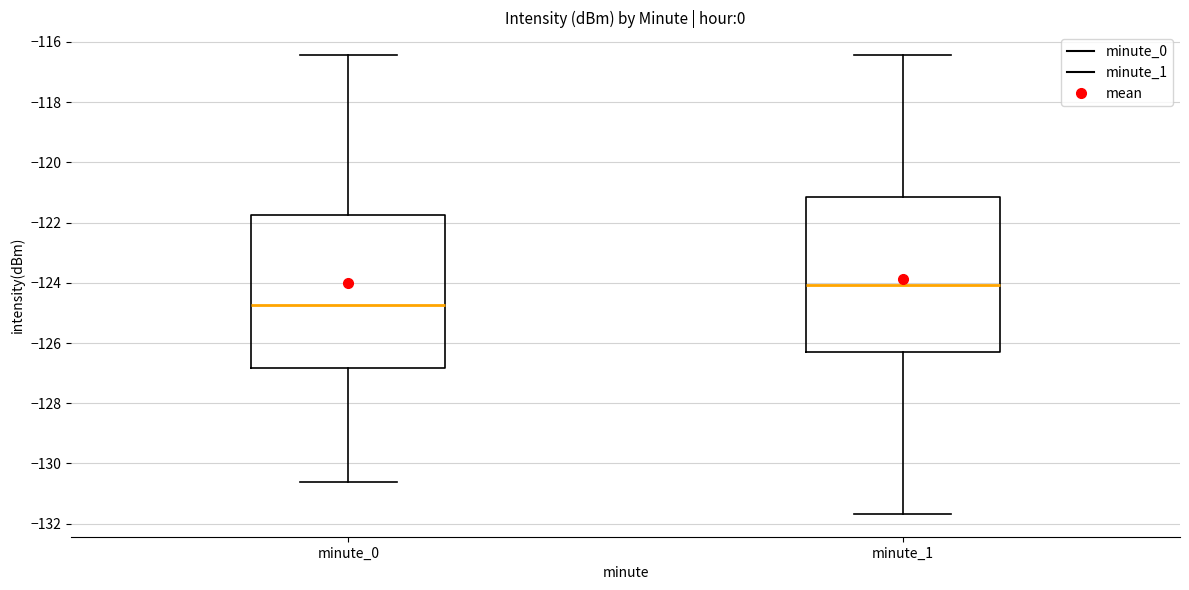

Where is the upper edge of the box for minute_1 on the y-axis? The values are not printed on the chart, so give them approximately, as read against the axis.

-121.2